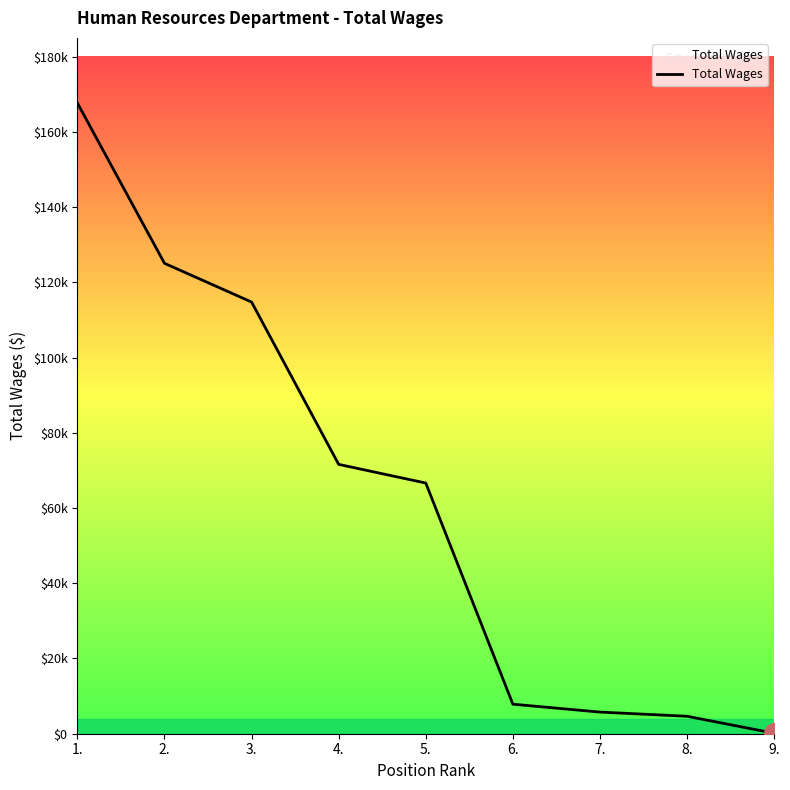

Is this an area chart (filled region under the line)?

Yes